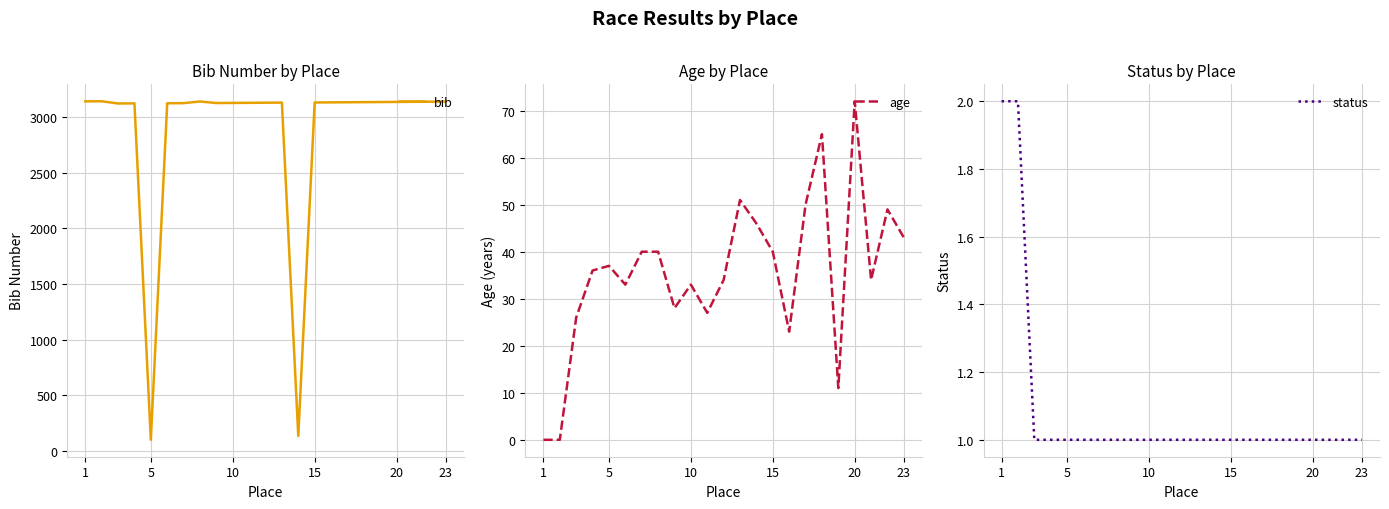

At which label does age reach its peak?

20